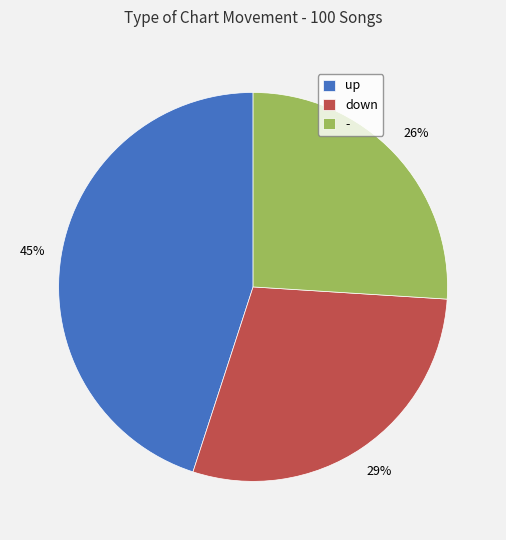

Which has a higher value, up or -?

up